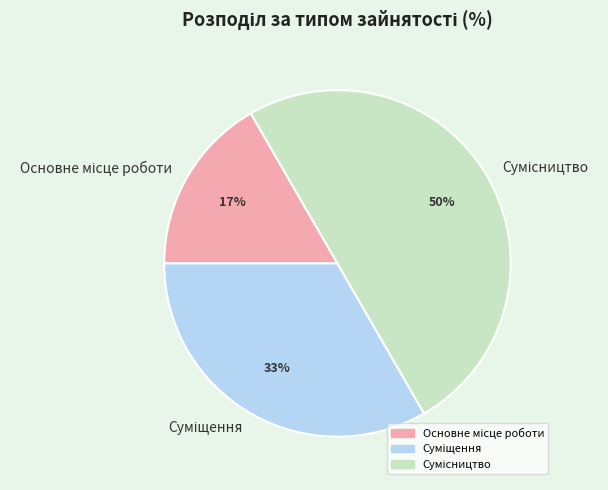

To the nearest percent, what is the average slice percentage?

33%